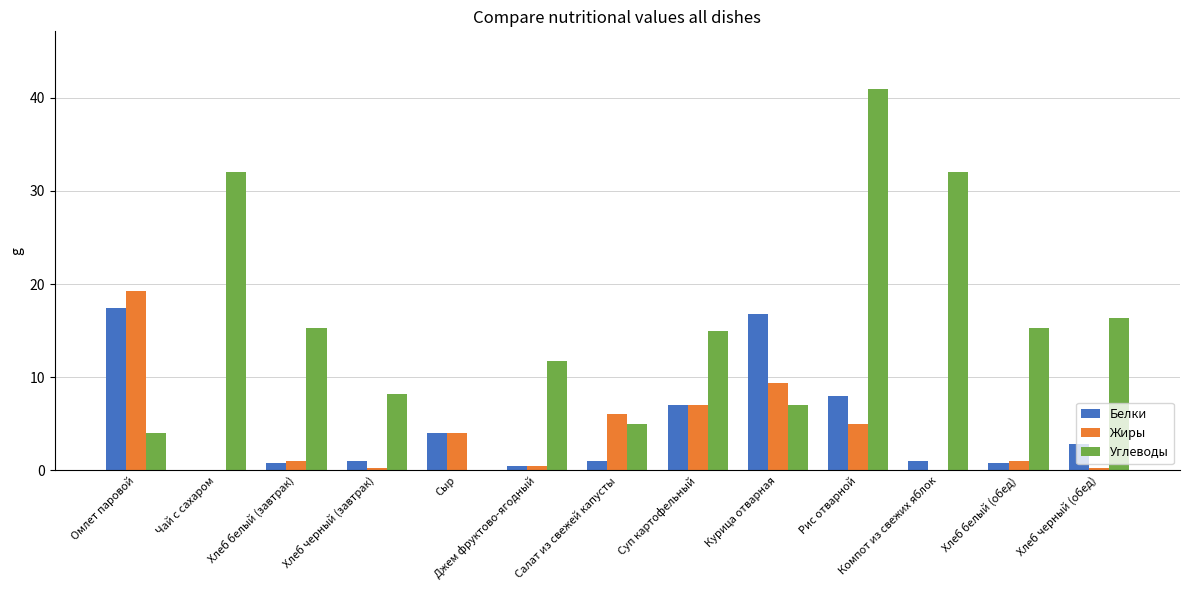

What are all the series names shown in the legend?

Белки, Жиры, Углеводы